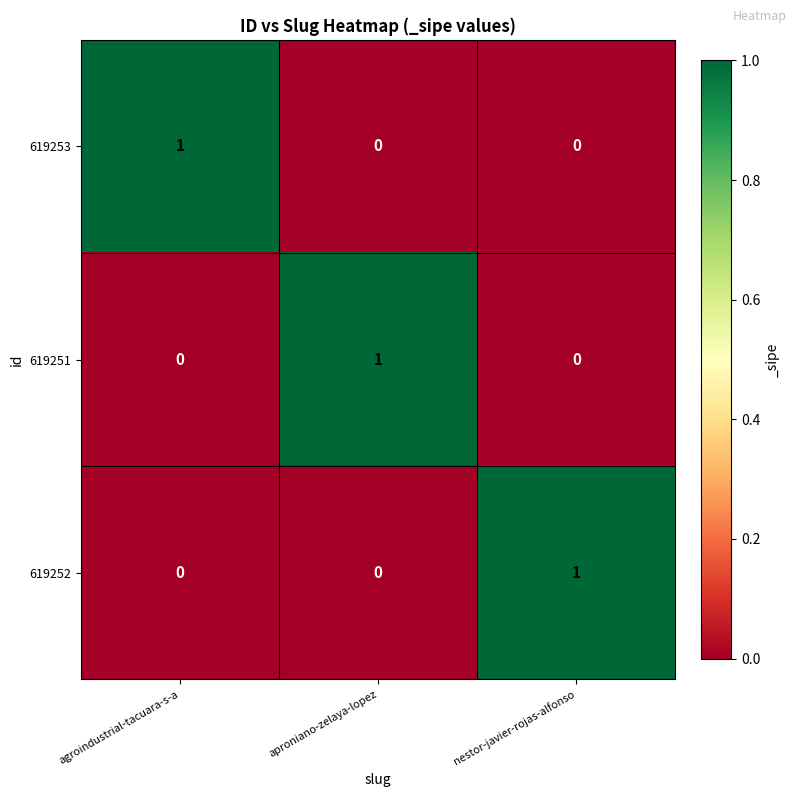

The 619253 series shows 0 at nestor-javier-rojas-alfonso. True or false?

True